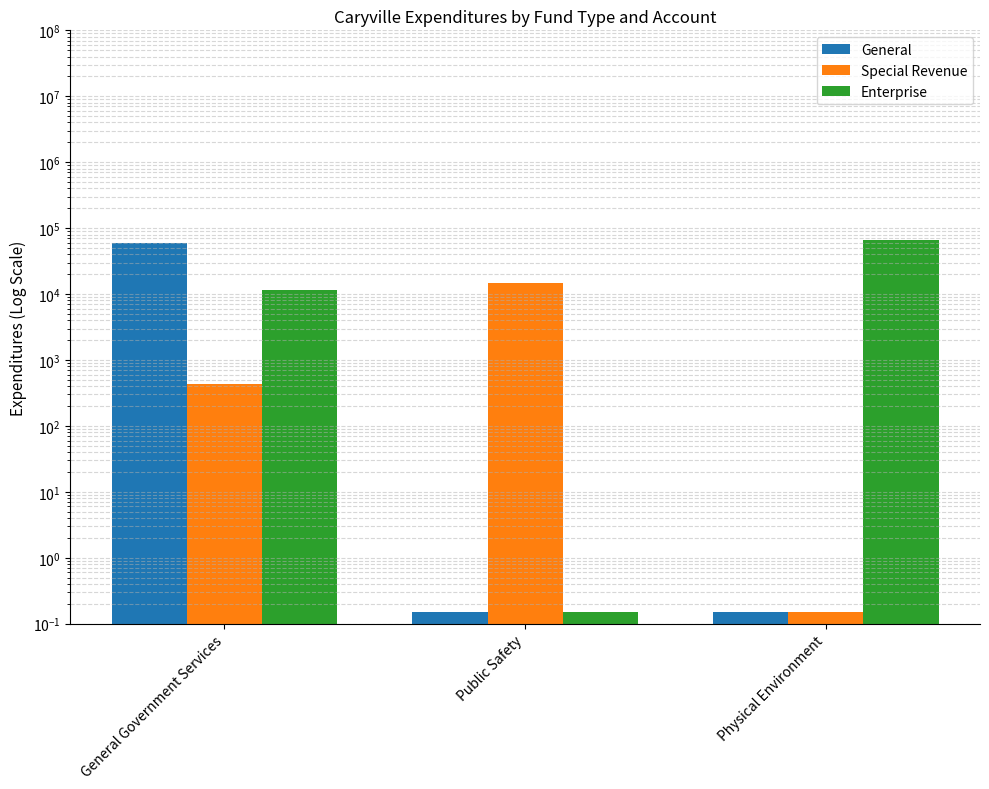

List the labels in order of Enterprise value, largest first.

Physical Environment, General Government Services, Public Safety